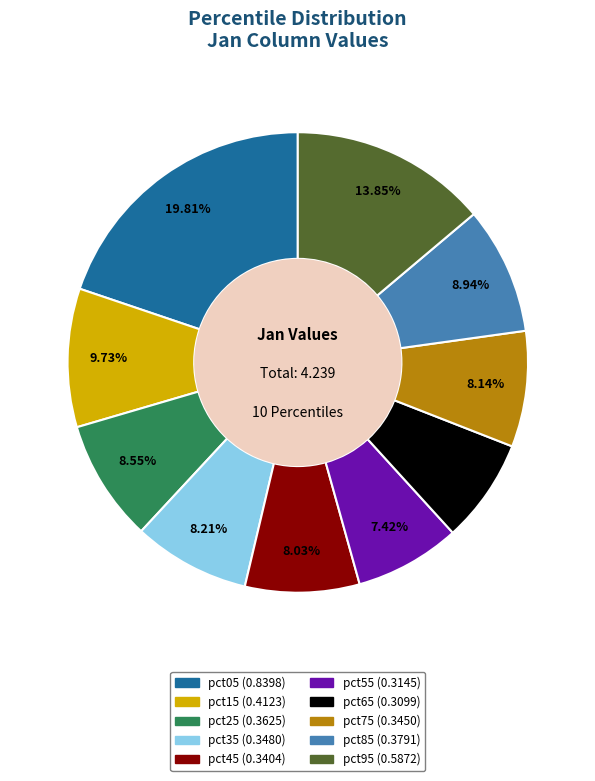

How many slices are in this pie chart?

10